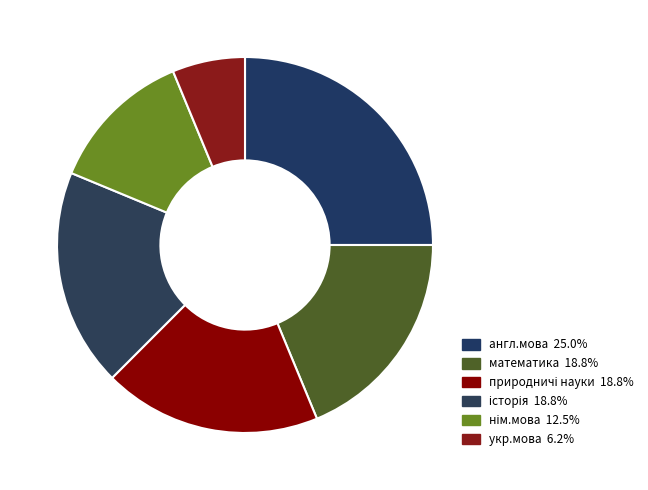

Count the number of slices in the pie.

6